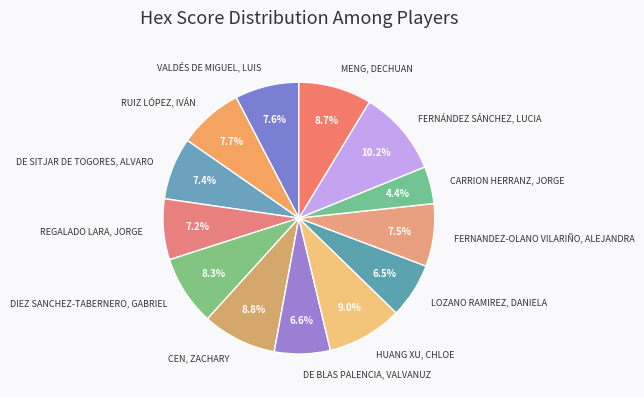

Rank the categories by value from lowest to highest.

CARRION HERRANZ, JORGE, LOZANO RAMIREZ, DANIELA, DE BLAS PALENCIA, VALVANUZ, REGALADO LARA, JORGE, DE SITJAR DE TOGORES, ALVARO, FERNANDEZ-OLANO VILARIÑO, ALEJANDRA, VALDÉS DE MIGUEL, LUIS, RUIZ LÓPEZ, IVÁN, DIEZ SANCHEZ-TABERNERO, GABRIEL, MENG, DECHUAN, CEN, ZACHARY, HUANG XU, CHLOE, FERNÁNDEZ SÁNCHEZ, LUCIA